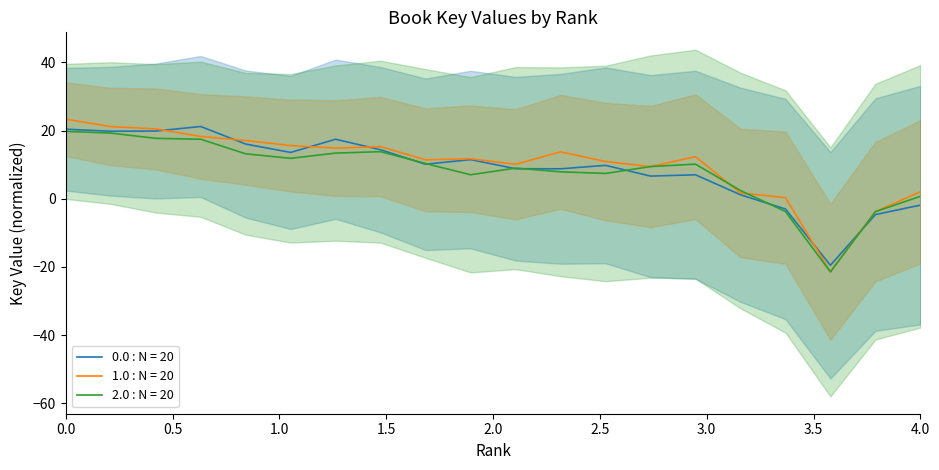

Does the chart display data point markers on the line(s)?

No